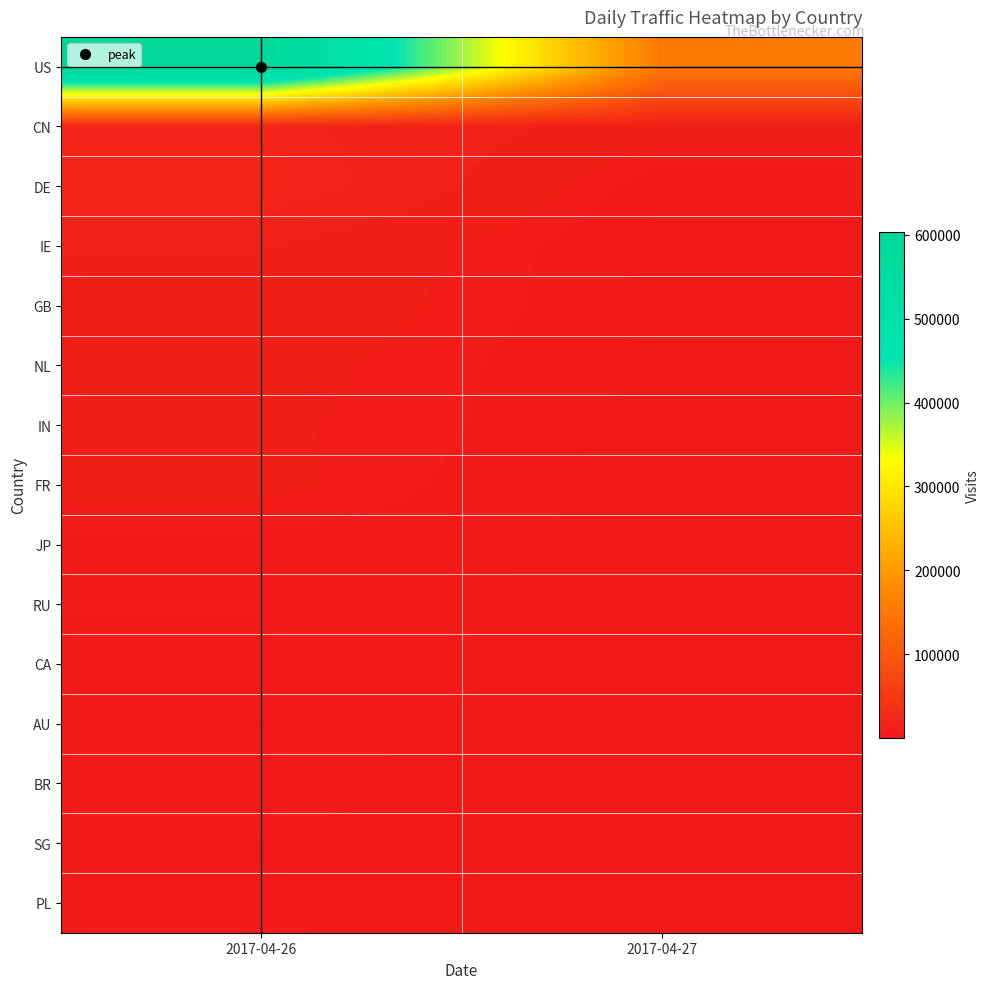

What is the difference between the highest and lowest values at 2017-04-27?

153463